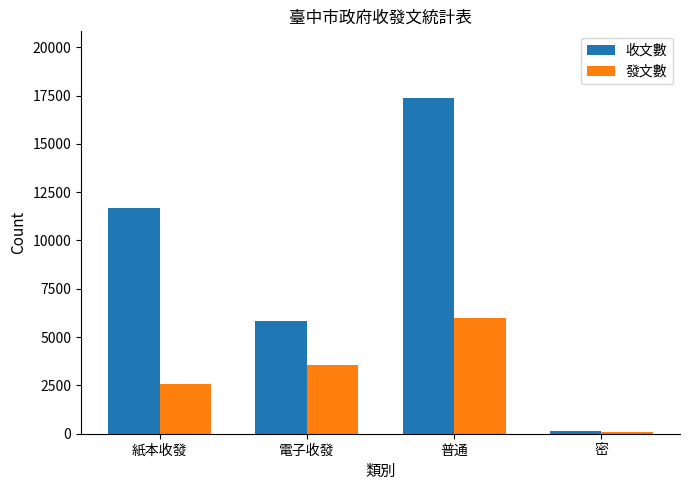

What is the value of the 發文數 bar at the 4th from the left?

114